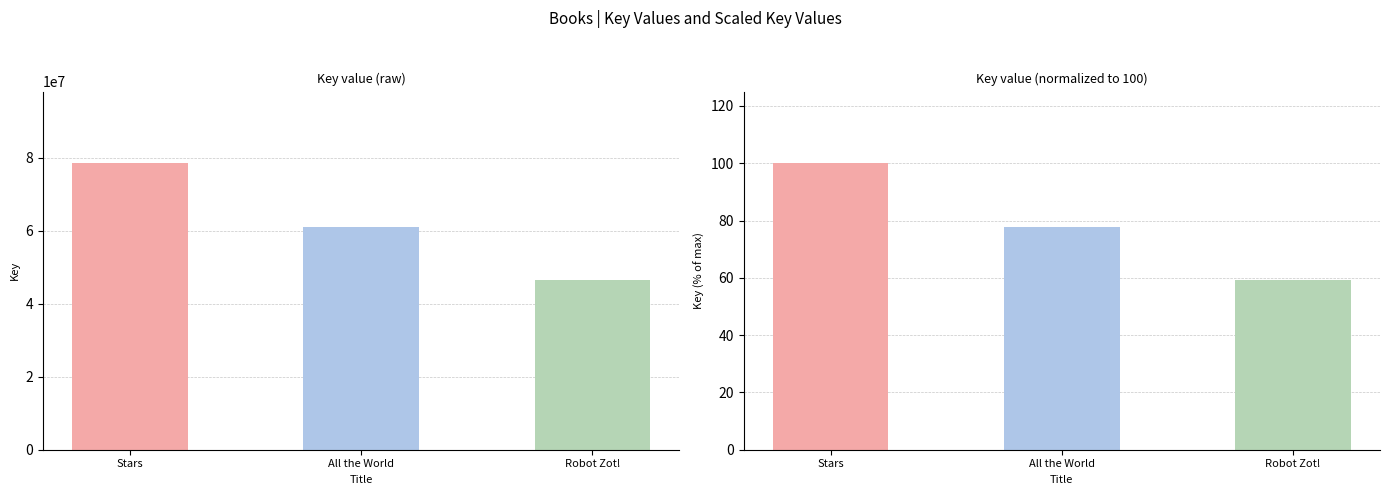

What is the label of the 3rd bar from the left?

Robot Zot!